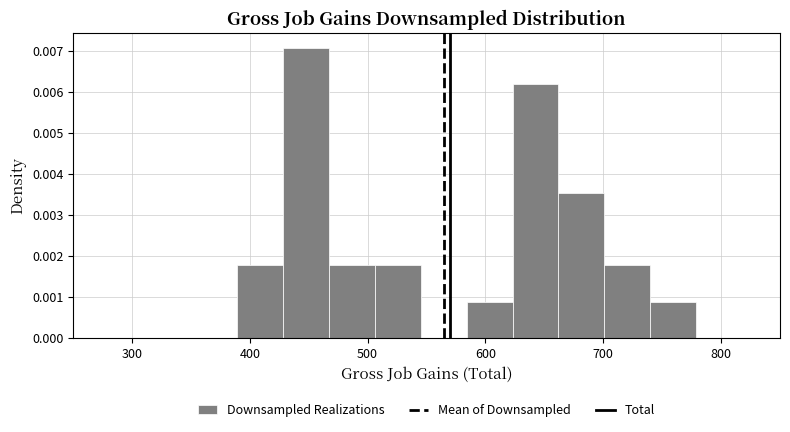

Around what value on the x-axis is the tallest bar? Give the approximate position of its centre, as read against the axis.

450